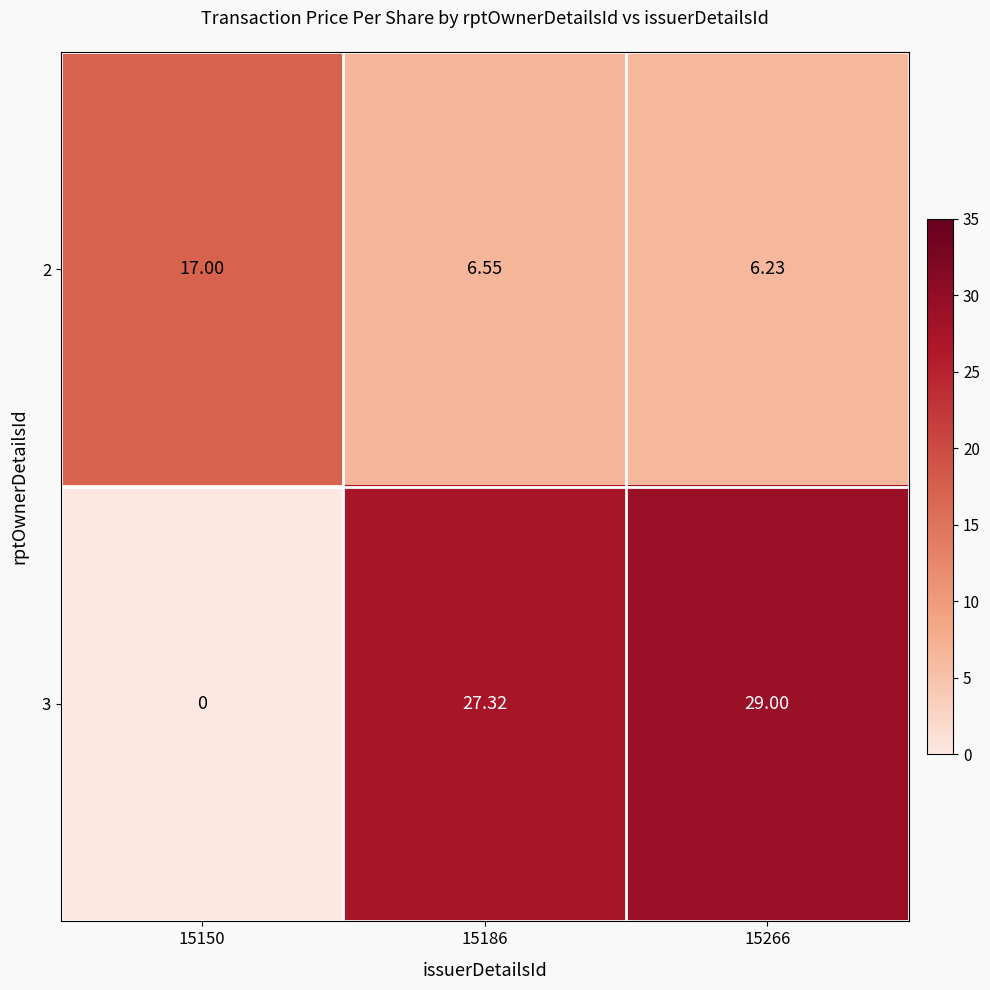

Is the value of 2 at 15266 greater than the value of 3 at 15186?

No